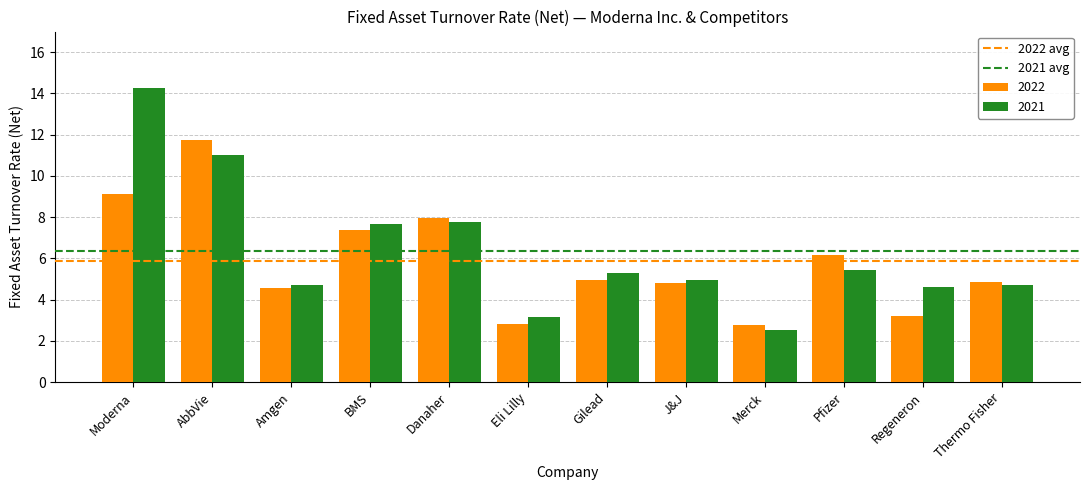

Rank the series by their average value, from lowest to highest.

2022, 2021